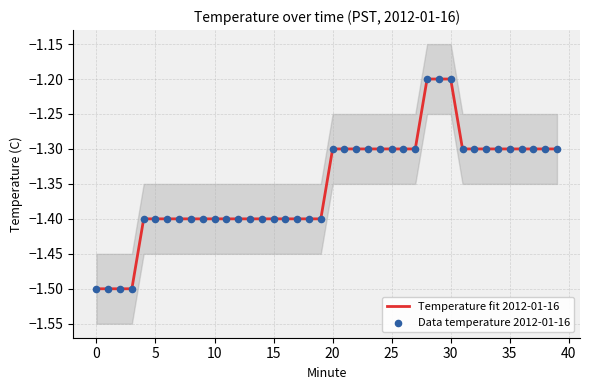

What are all the series names shown in the legend?

Temperature fit 2012-01-16, Data temperature 2012-01-16